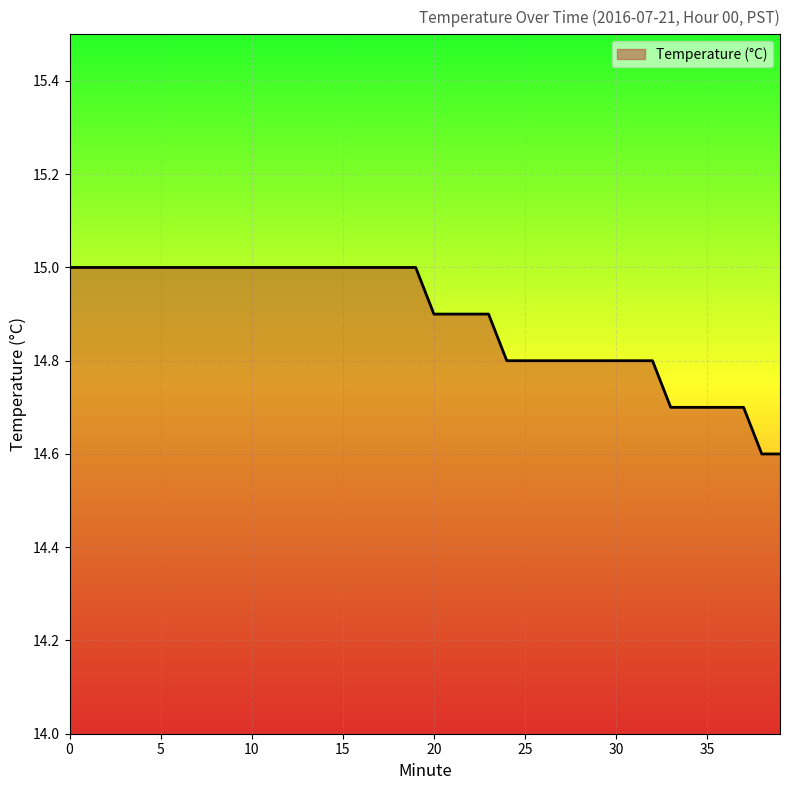

What is the maximum value shown in the chart?

15.0